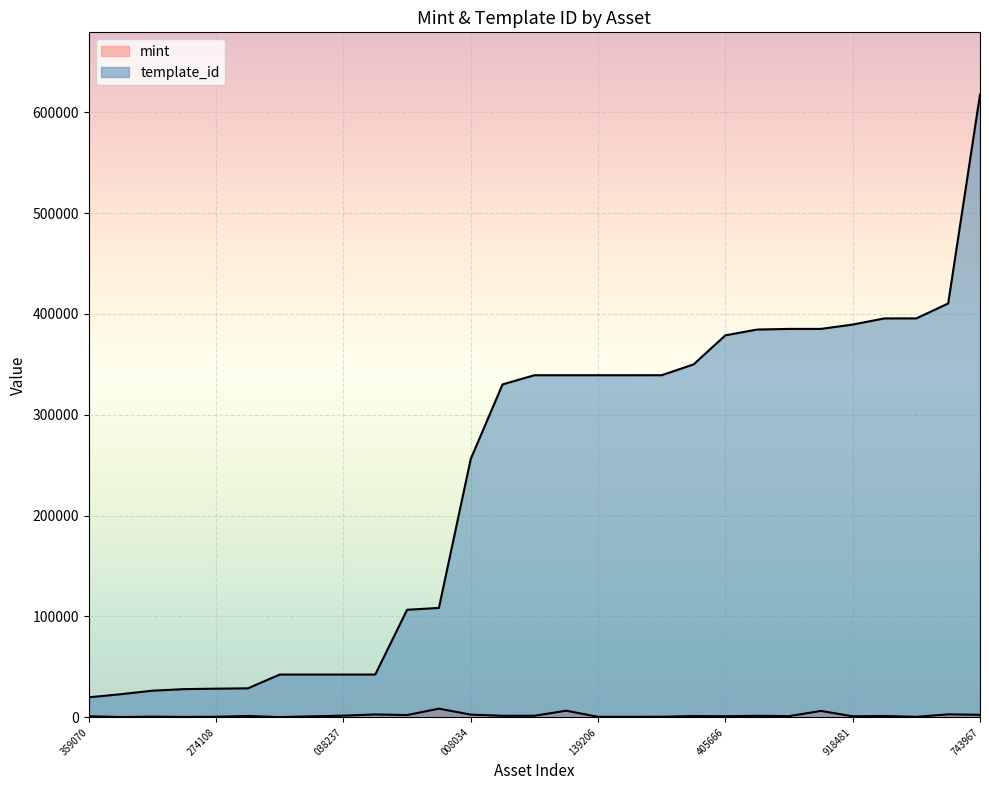

Which label corresponds to the smallest value in the chart?

1099513564092